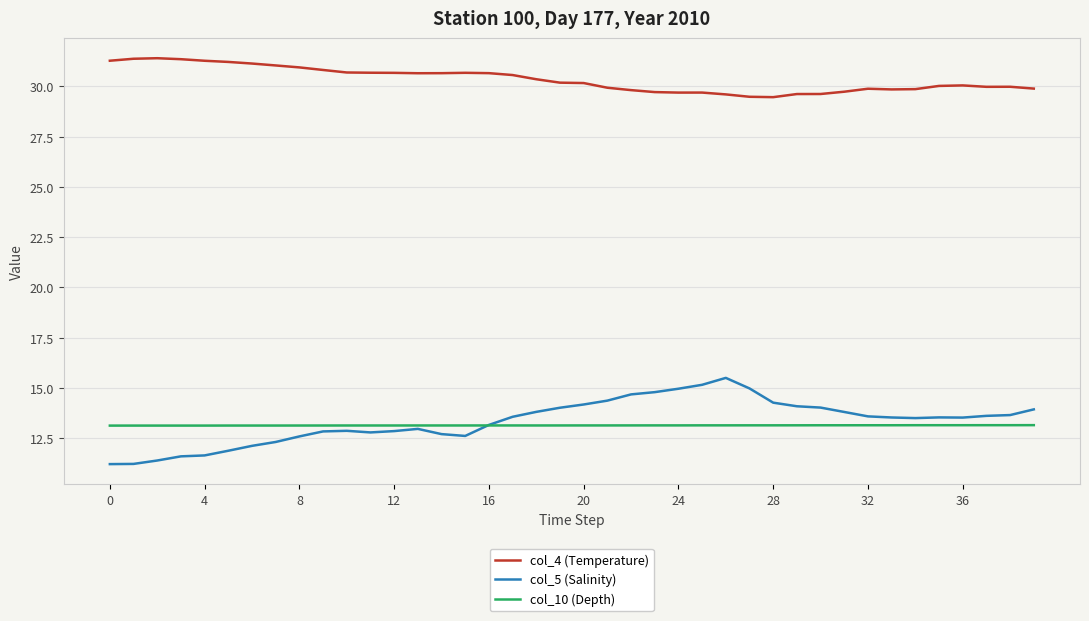

What are all the series names shown in the legend?

col_4 (Temperature), col_5 (Salinity), col_10 (Depth)